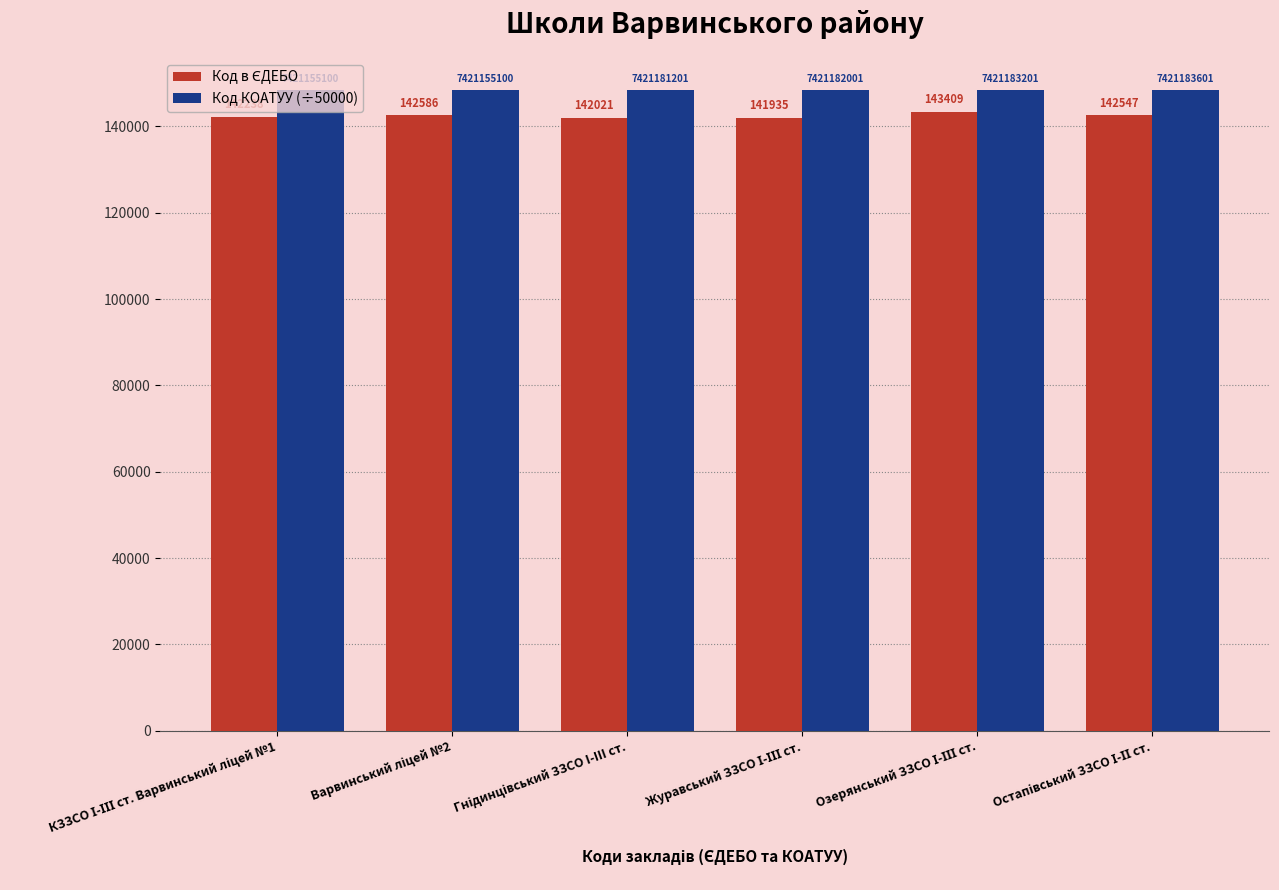

How many bars are there in total?

12